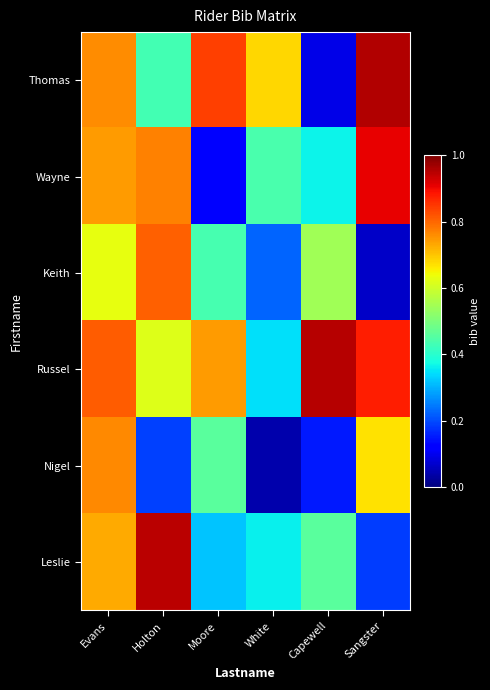

Reading left to right, extract all data points from this chart.

Thomas: Evans=0.8	Holton=0.4	Moore=0.8	White=0.7	Capewell=0.1	Sangster=1.0
Wayne: Evans=0.7	Holton=0.8	Moore=0.1	White=0.4	Capewell=0.4	Sangster=0.9
Keith: Evans=0.6	Holton=0.8	Moore=0.4	White=0.2	Capewell=0.5	Sangster=0.1
Russel: Evans=0.8	Holton=0.6	Moore=0.7	White=0.3	Capewell=1.0	Sangster=0.9
Nigel: Evans=0.8	Holton=0.2	Moore=0.5	White=0.0	Capewell=0.2	Sangster=0.7
Leslie: Evans=0.7	Holton=0.9	Moore=0.3	White=0.4	Capewell=0.5	Sangster=0.2